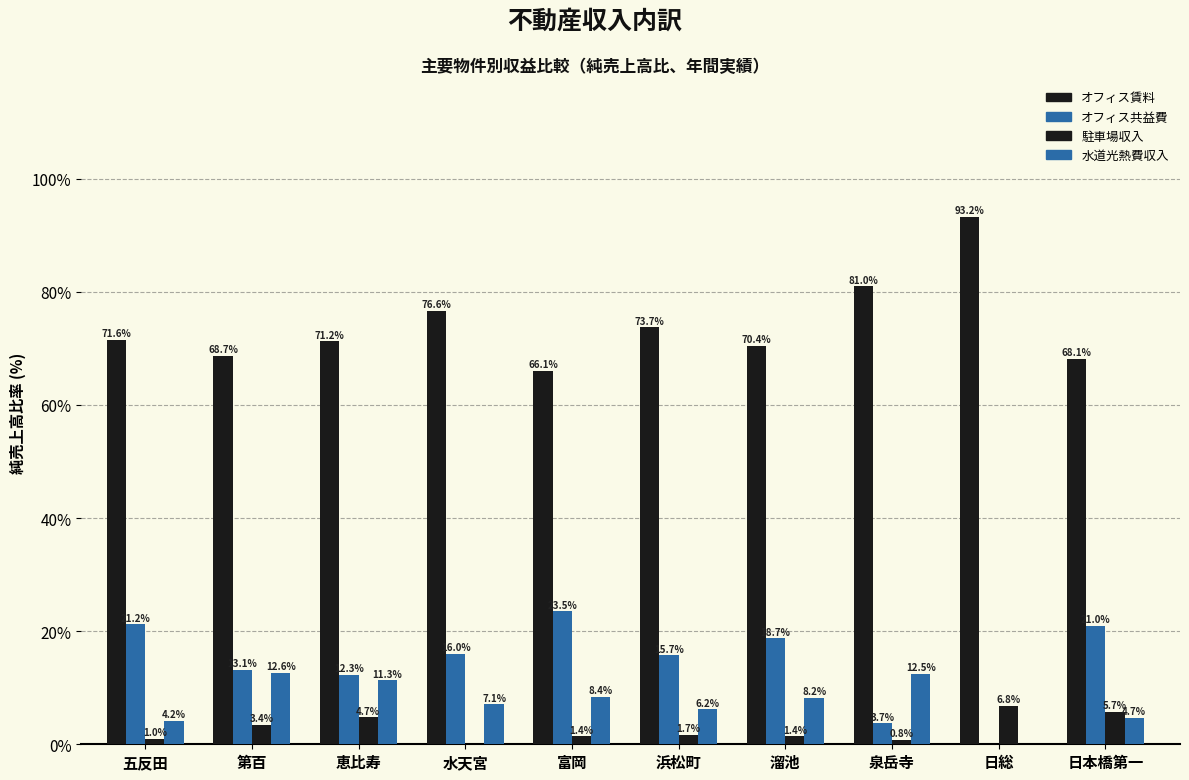

What is the spread (max minus min) of values at 第百?

65.3